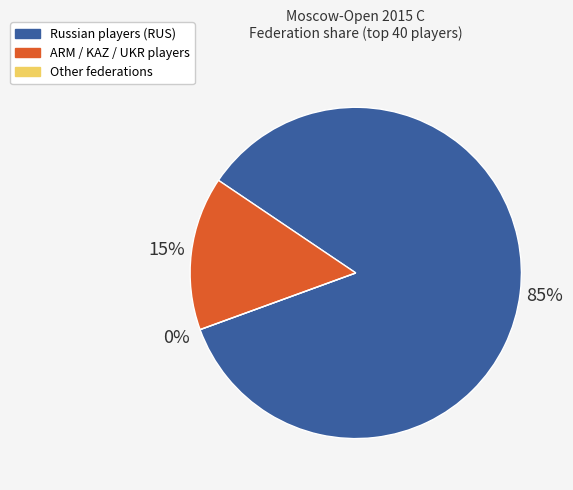

What is the majority slice?

RUS